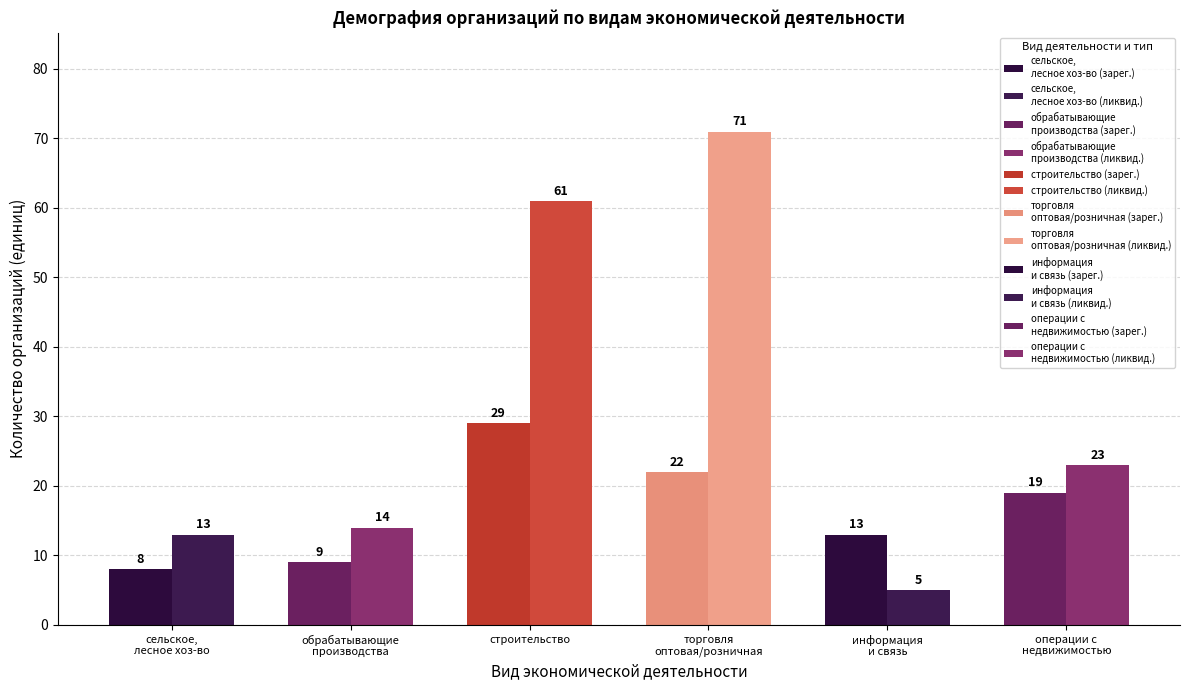

What is the average value of the деятельность в области информации series?

9